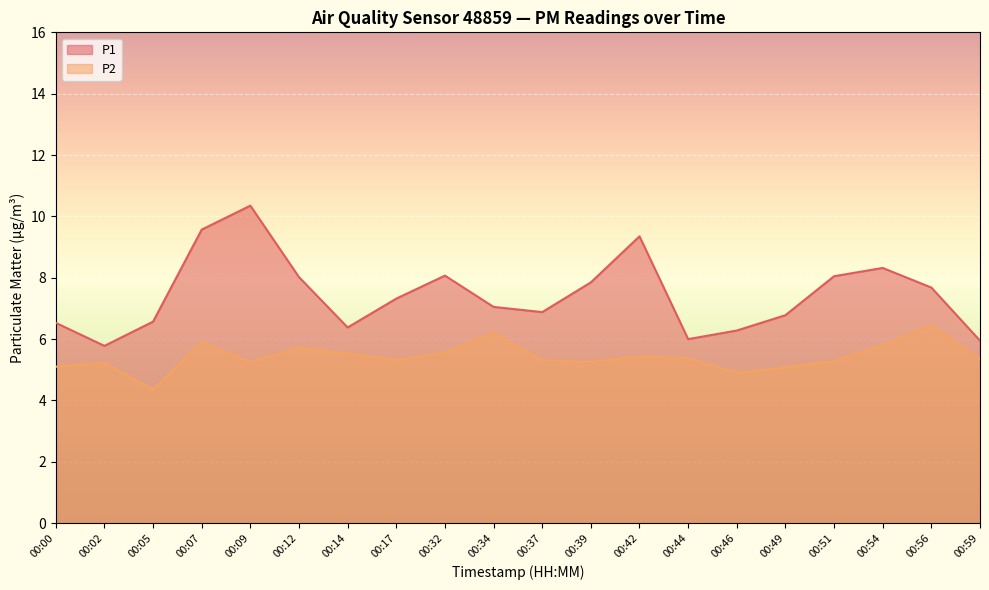

What is the highest value of the P1 series?

10.3